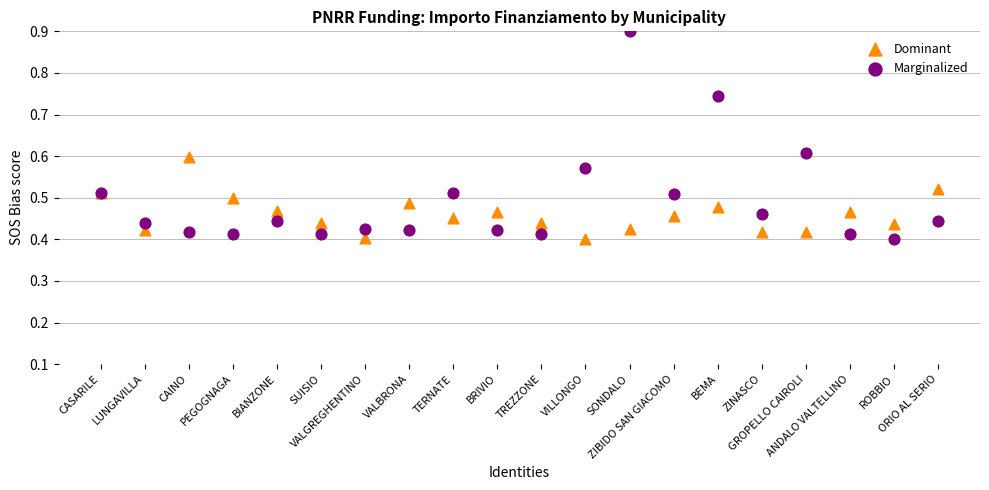

Which series has the widest spread of Y values?

Marginalized